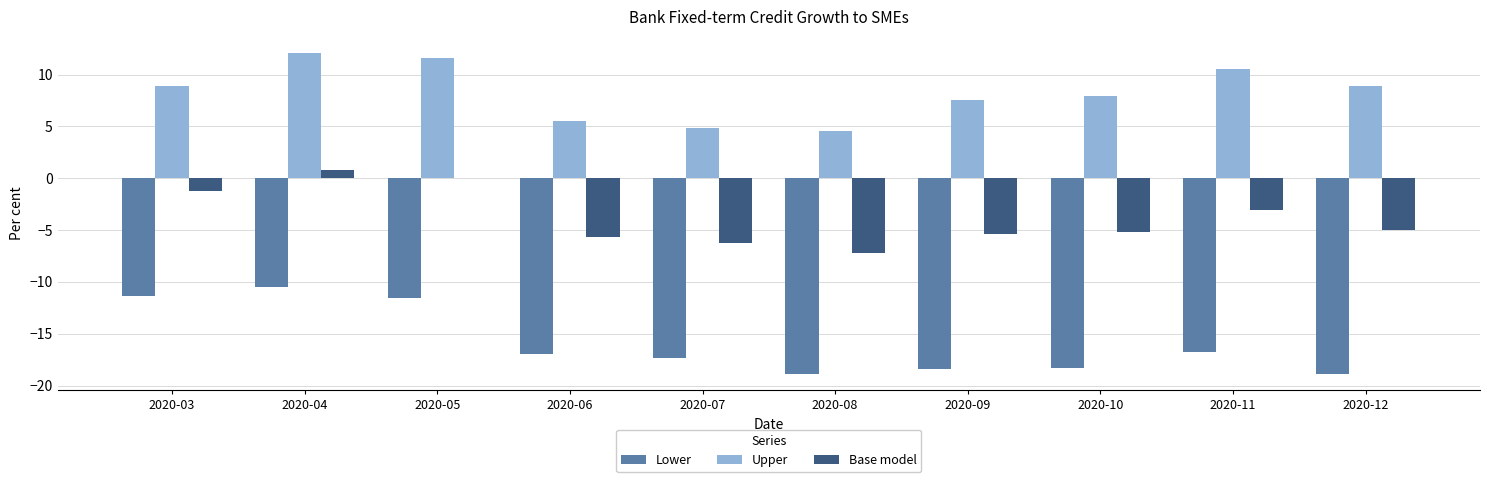

What are all the series names shown in the legend?

Lower, Upper, Base model